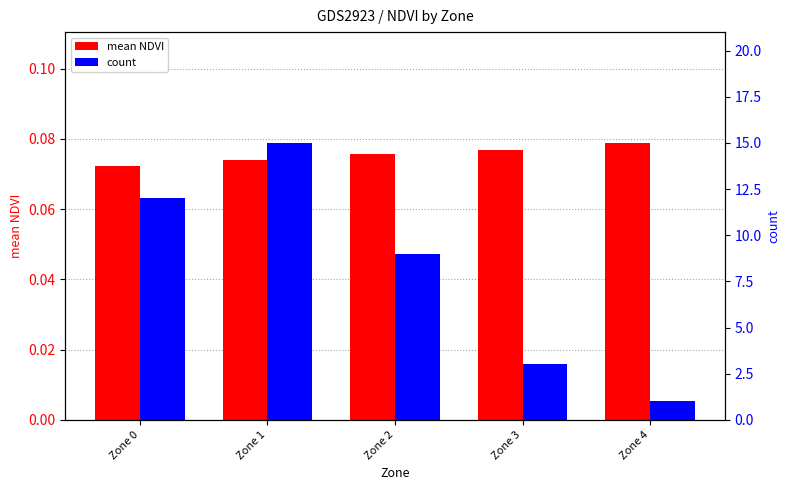

What is the difference between the count values at Zone 4 and Zone 0?

11.0